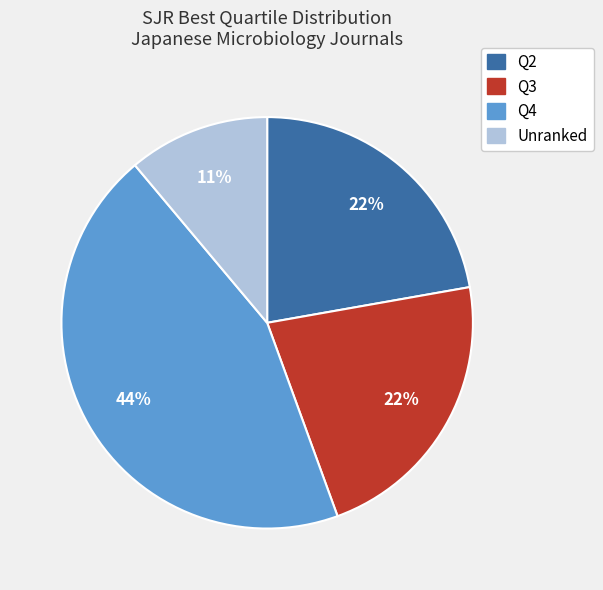

To the nearest percent, what is the difference between the largest and smallest slice percentages?

33%